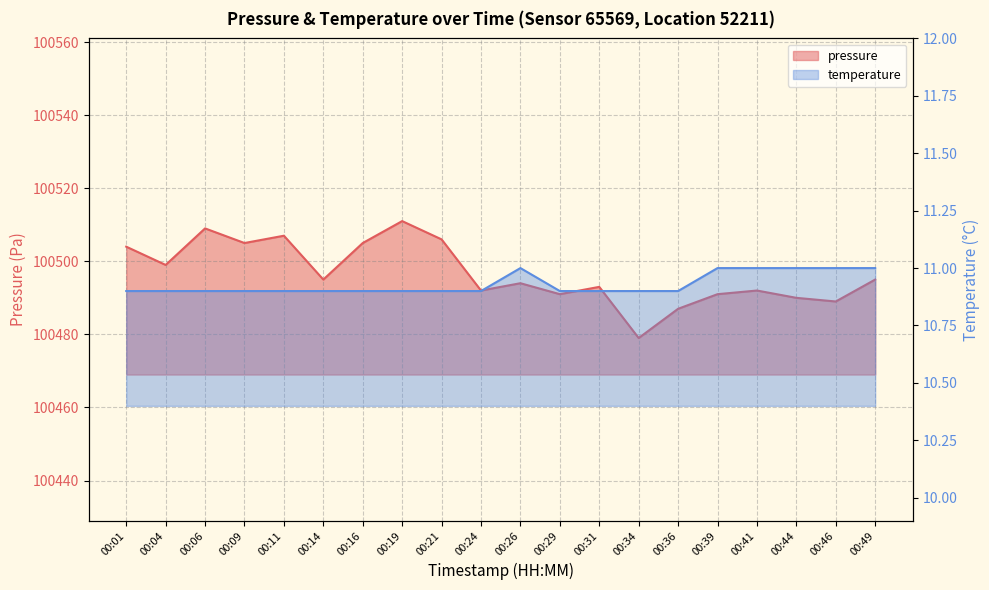

List the labels in order of temperature value, largest first.

00:26, 00:39, 00:41, 00:44, 00:46, 00:49, 00:01, 00:04, 00:06, 00:09, 00:11, 00:14, 00:16, 00:19, 00:21, 00:24, 00:29, 00:31, 00:34, 00:36